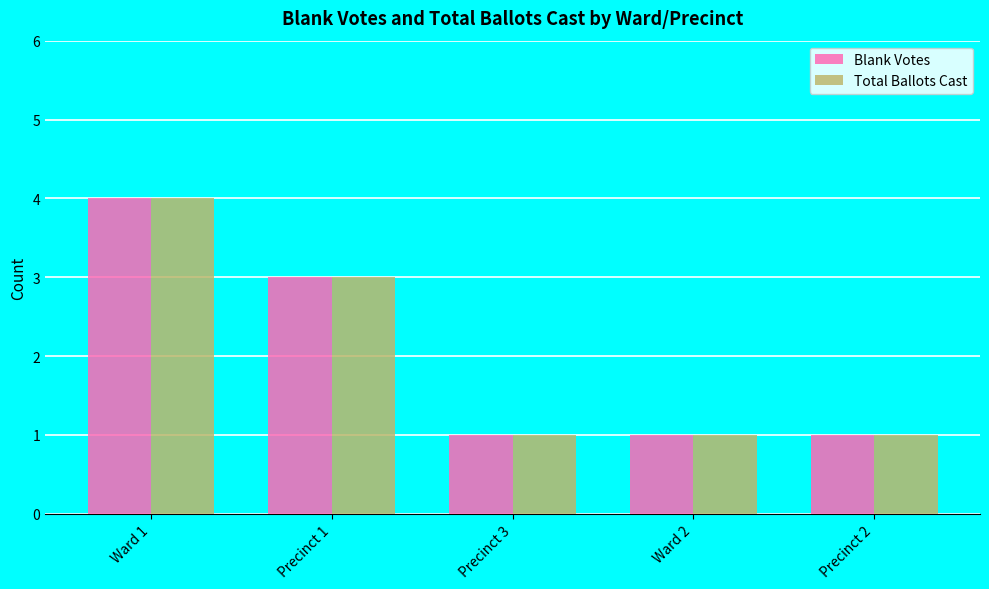

The Total Ballots Cast series shows 4 at Ward 1. True or false?

True